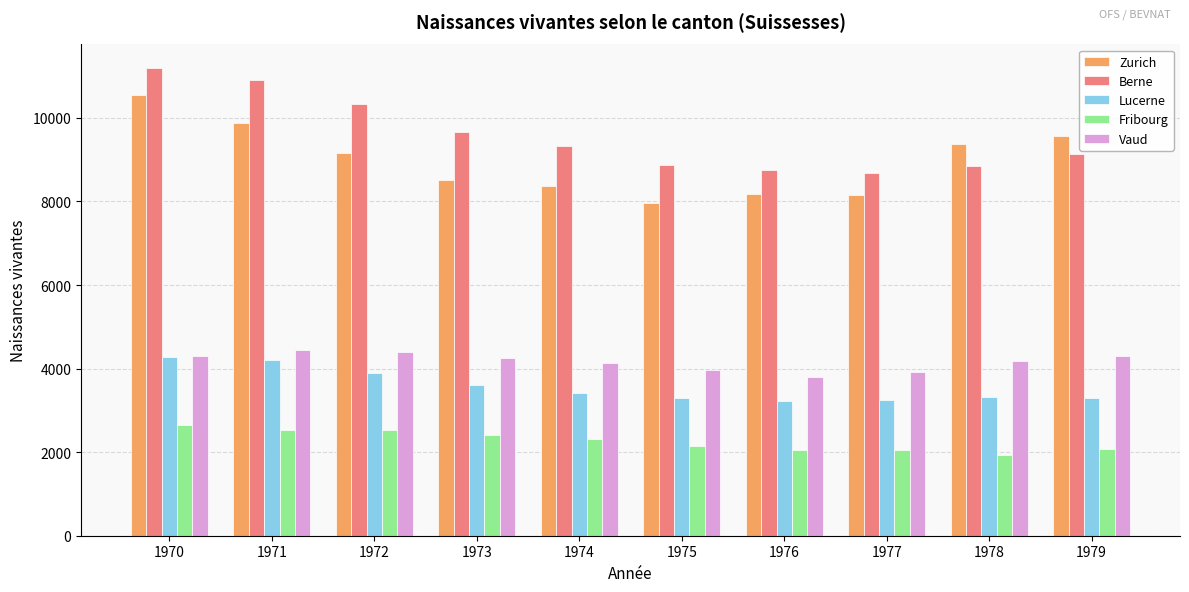

What are all the series names shown in the legend?

Zurich, Berne, Lucerne, Fribourg, Vaud